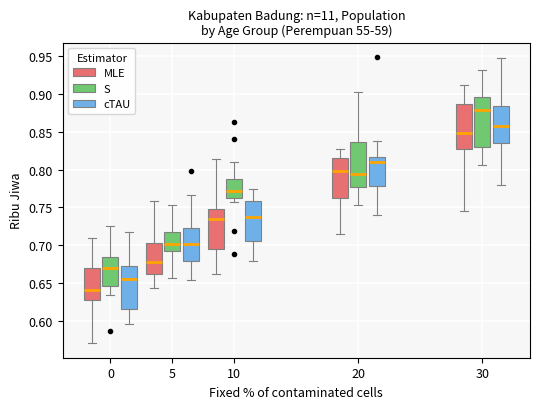

Reading left to right, read every box against the y-axis: the position of its median line, the range the box covers, and the ends of its whiskers. The values are not printed on the chart, so give them approximately, as read against the axis.

0 (MLE): median 0.640, box 0.630 to 0.670, whiskers 0.570 to 0.710
0 (S): median 0.670, box 0.645 to 0.685, whiskers 0.635 to 0.725
0 (cTAU): median 0.655, box 0.615 to 0.670, whiskers 0.595 to 0.720
5 (MLE): median 0.680, box 0.660 to 0.705, whiskers 0.645 to 0.760
5 (S): median 0.700, box 0.695 to 0.715, whiskers 0.655 to 0.755
5 (cTAU): median 0.700, box 0.680 to 0.725, whiskers 0.655 to 0.765
10 (MLE): median 0.735, box 0.695 to 0.750, whiskers 0.660 to 0.815
10 (S): median 0.770, box 0.765 to 0.790, whiskers 0.755 to 0.810
10 (cTAU): median 0.735, box 0.705 to 0.760, whiskers 0.680 to 0.775
20 (MLE): median 0.800, box 0.760 to 0.815, whiskers 0.715 to 0.825
20 (S): median 0.795, box 0.775 to 0.835, whiskers 0.755 to 0.905
20 (cTAU): median 0.810, box 0.780 to 0.815, whiskers 0.740 to 0.840
30 (MLE): median 0.850, box 0.830 to 0.885, whiskers 0.745 to 0.915
30 (S): median 0.880, box 0.830 to 0.895, whiskers 0.805 to 0.930
30 (cTAU): median 0.860, box 0.835 to 0.885, whiskers 0.780 to 0.950